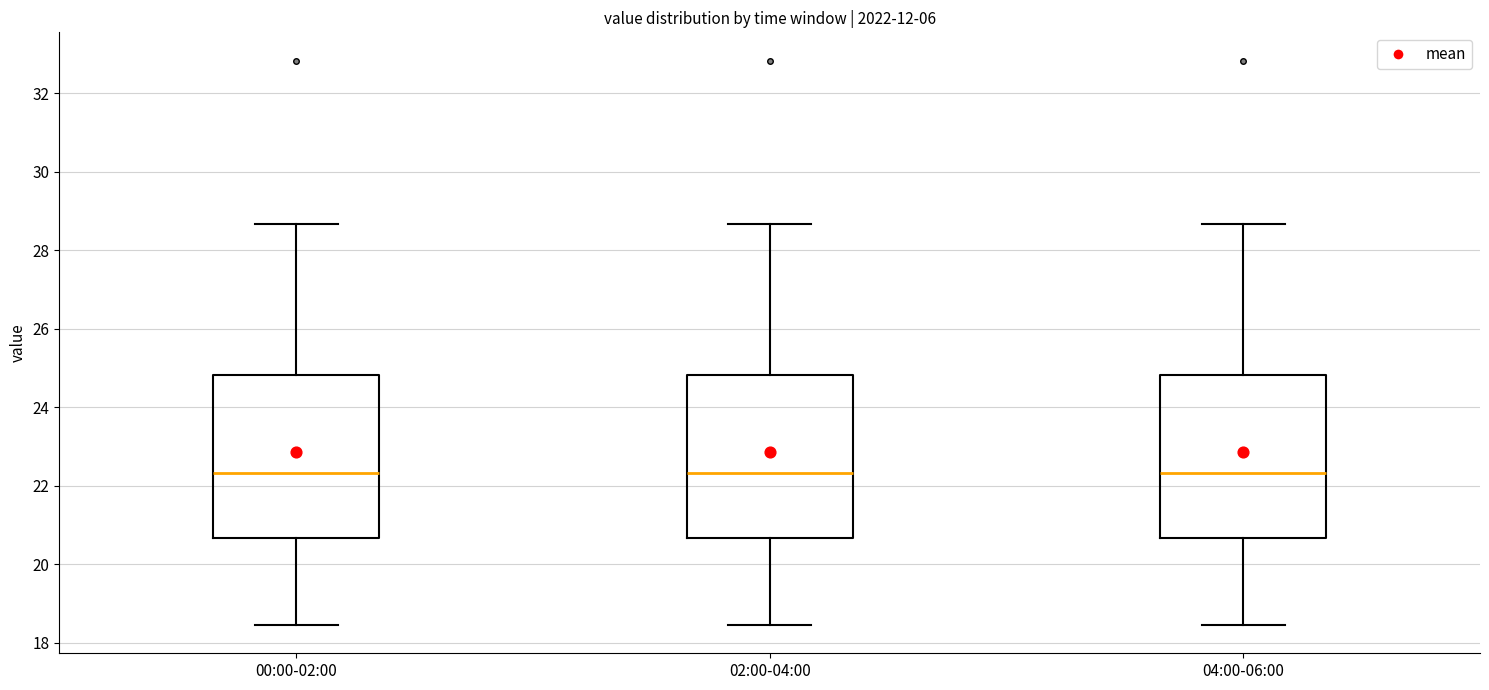

Where does the lower whisker of the box for 02:00-04:00 end on the y-axis? The values are not printed on the chart, so give them approximately, as read against the axis.

18.4